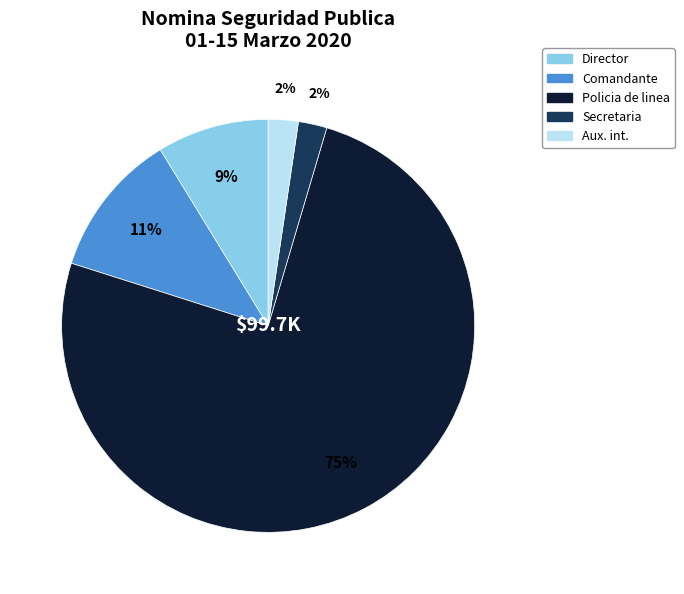

Count the number of slices in the pie.

5